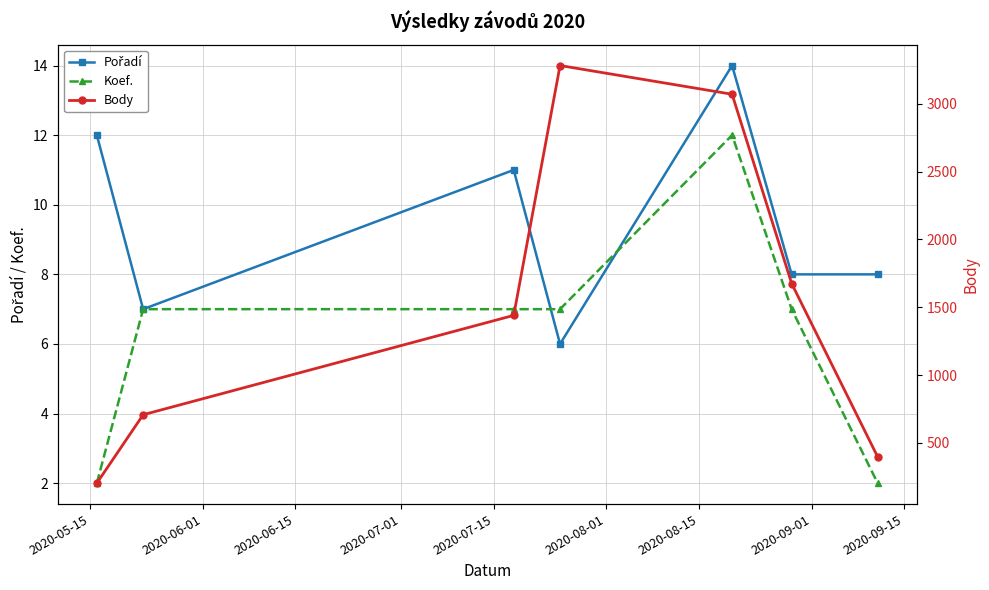

What is the value of the Koef. point at the 4th from the left?

7